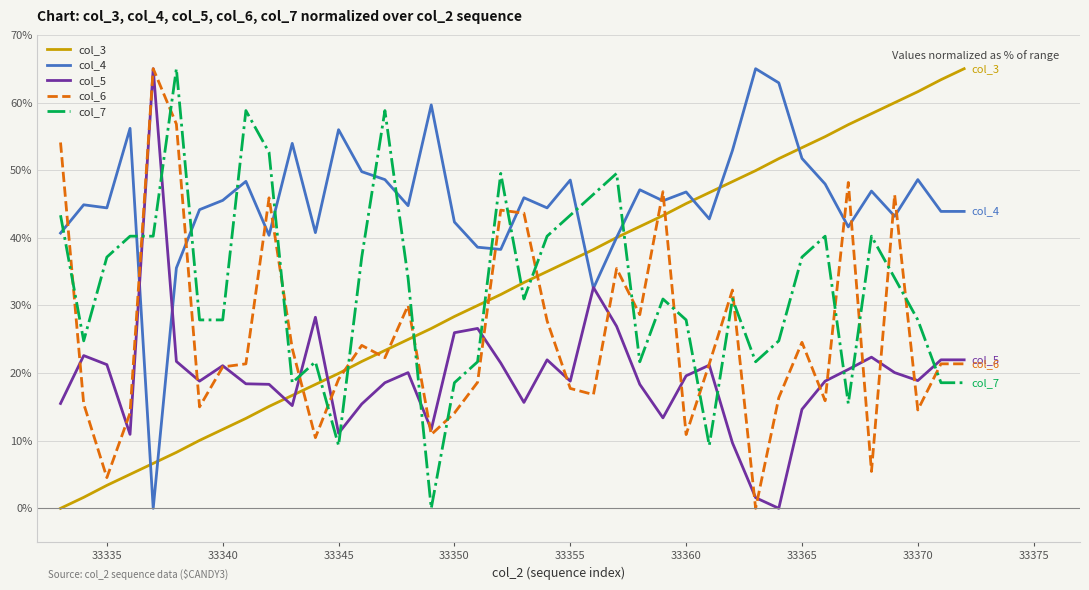

What is the maximum value for col_7?

65.0